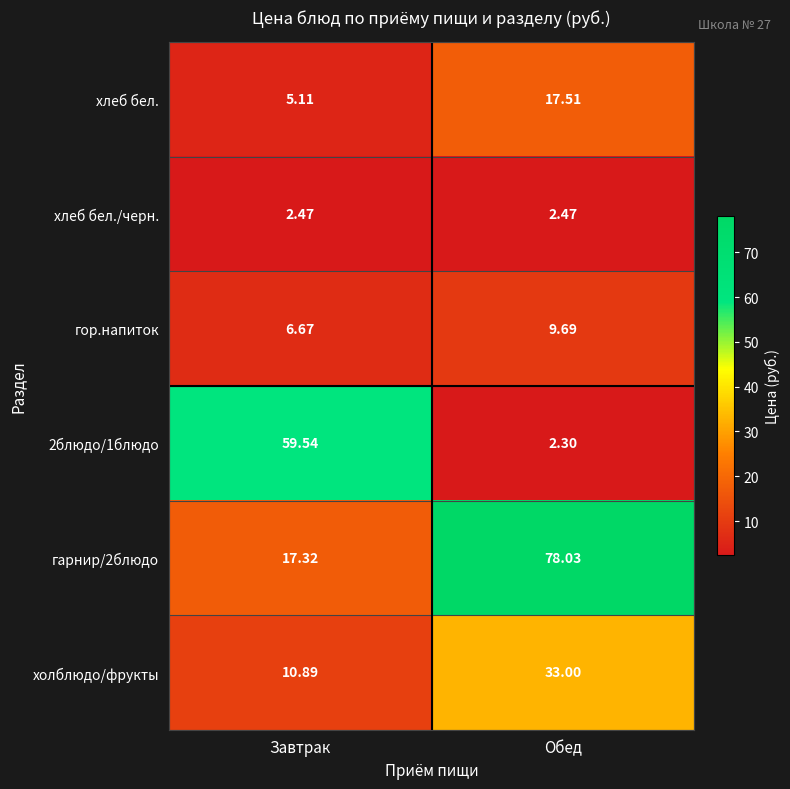

List the labels in order of холблюдо/фрукты value, largest first.

Обед, Завтрак